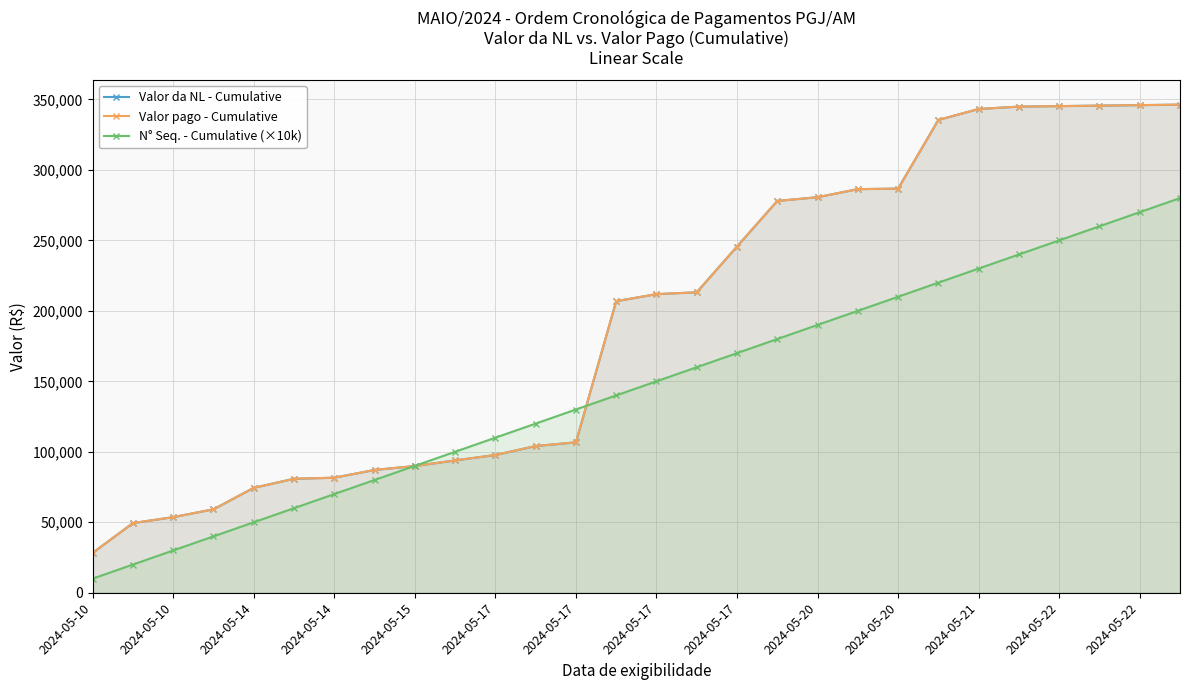

Reading left to right, what are all the values shown in this chart?

Valor da NL - Cumulative: 28310.0	49416.0	53653.6	59191.6	74440.6	80876.6	81615.6	87135.6	89895.6	93895.6	97738.6	104099.6	106699.6	206870.2	211854.2	213160.4	245650.4	277990.4	280622.4	286363.3	286713.3	335448.3	343229.3	344908.1	345258.1	345608.1	345958.1	346308.1
Valor pago - Cumulative: 28310.0	49416.0	53653.6	59191.6	74440.6	80876.6	81615.6	87135.6	89895.6	93895.6	97738.6	104099.6	106699.6	206870.2	211854.2	213160.4	245650.4	277990.4	280622.4	286363.3	286713.3	335448.3	343229.3	344908.1	345258.1	345608.1	345958.1	346308.1
N° Seq. - Cumulative (×10k): 10000.0	20000.0	30000.0	40000.0	50000.0	60000.0	70000.0	80000.0	90000.0	100000.0	110000.0	120000.0	130000.0	140000.0	150000.0	160000.0	170000.0	180000.0	190000.0	200000.0	210000.0	220000.0	230000.0	240000.0	250000.0	260000.0	270000.0	280000.0